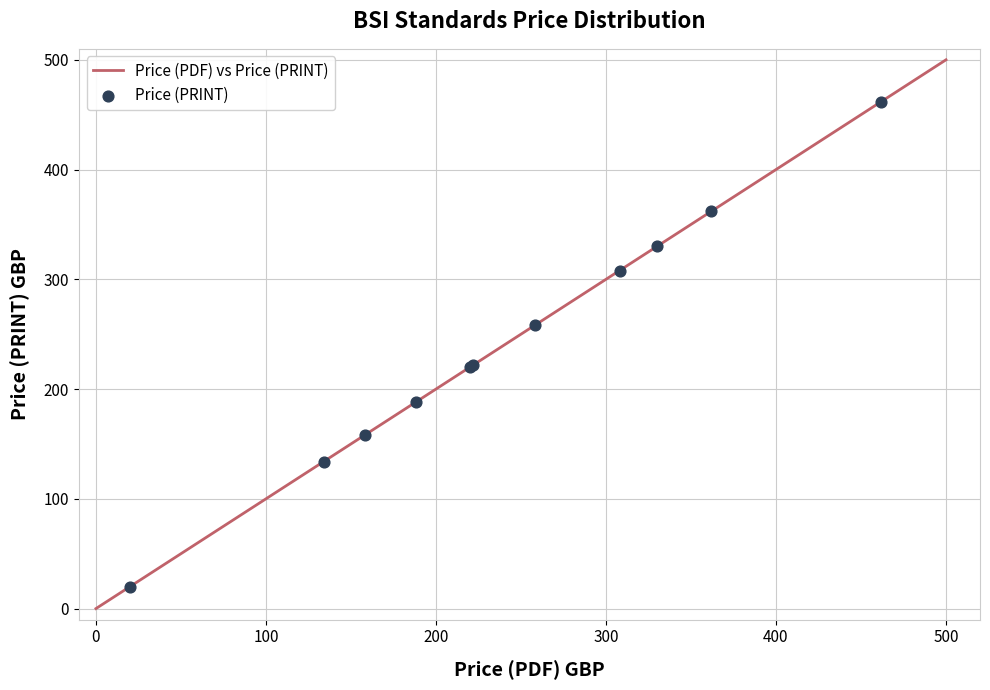

Which series contains the highest Y value?

Price (PDF)